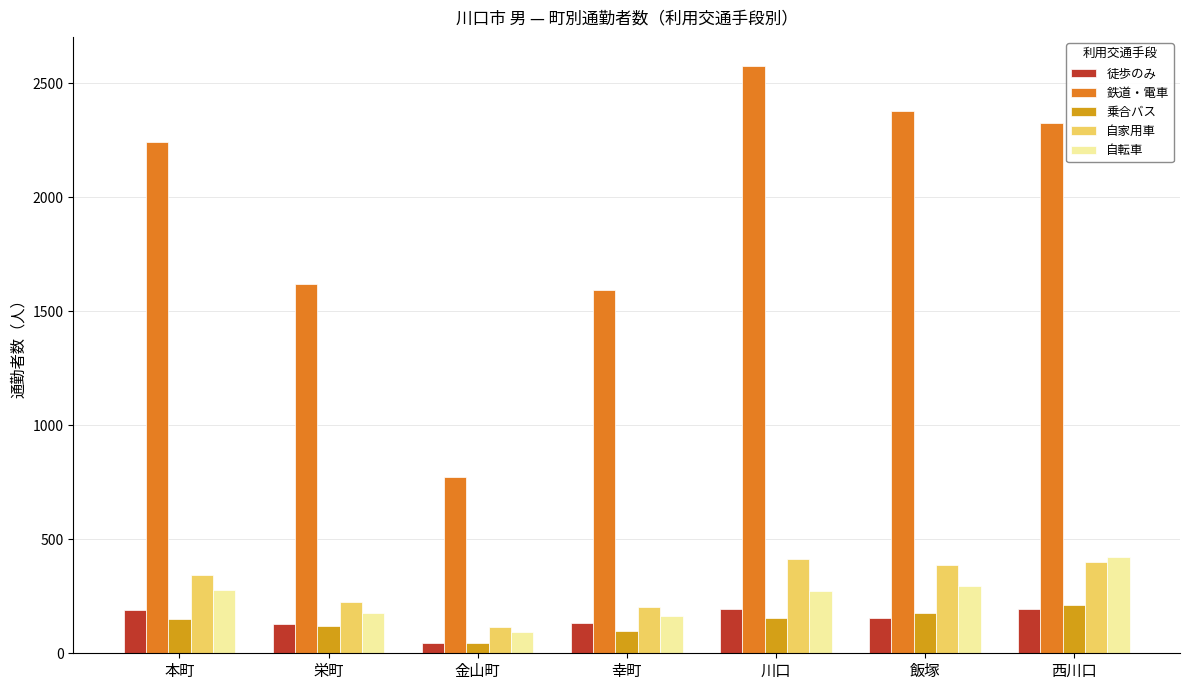

What is the value of the 鉄道・電車 bar at the 4th from the left?

1592